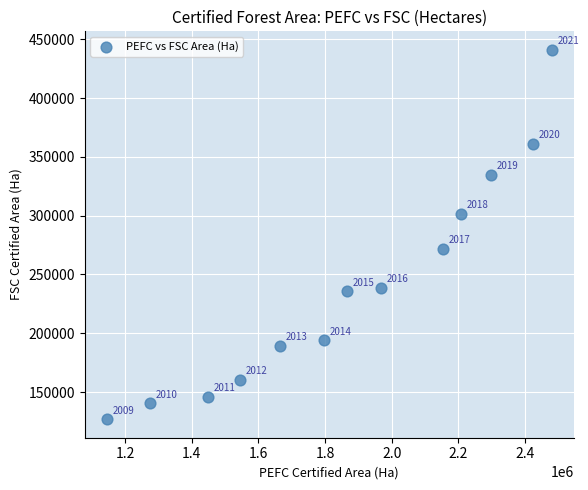

What is the range of Y values (max minus min)?

314345.1